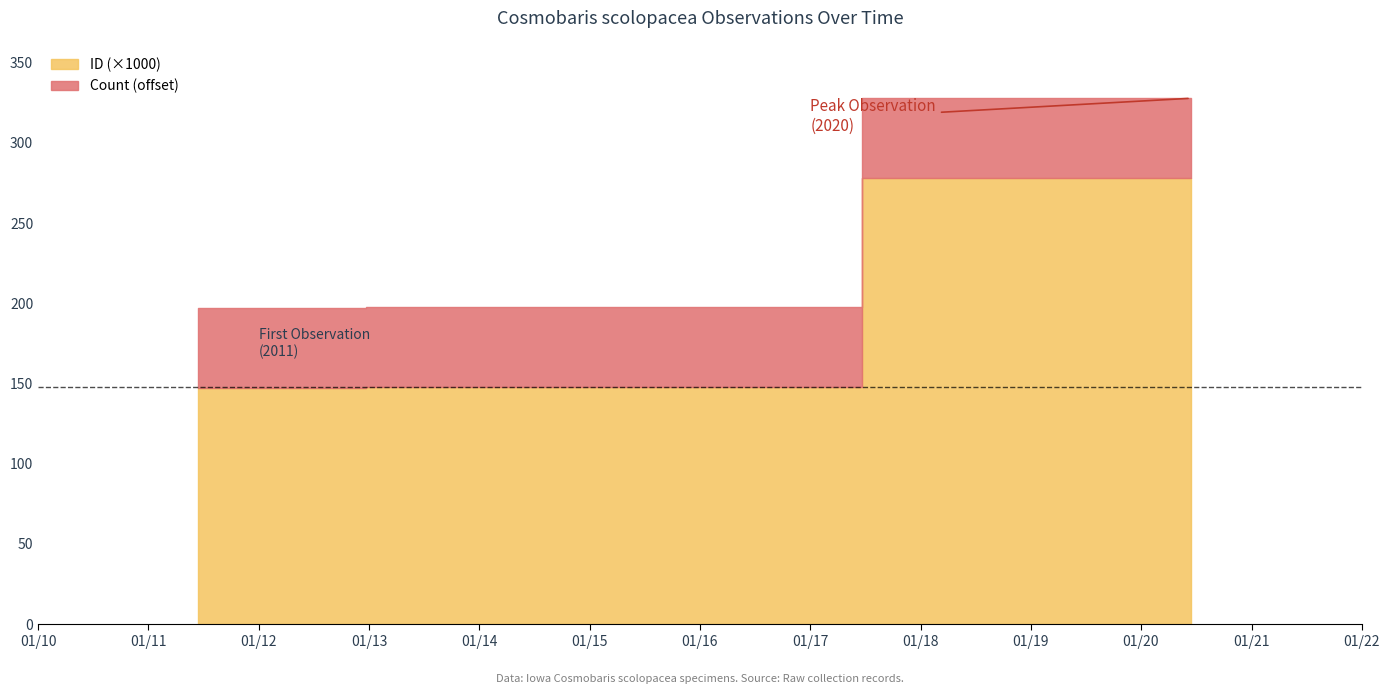

What is the difference between the values at 2020-06-14 and 2011-06-16?

130.5